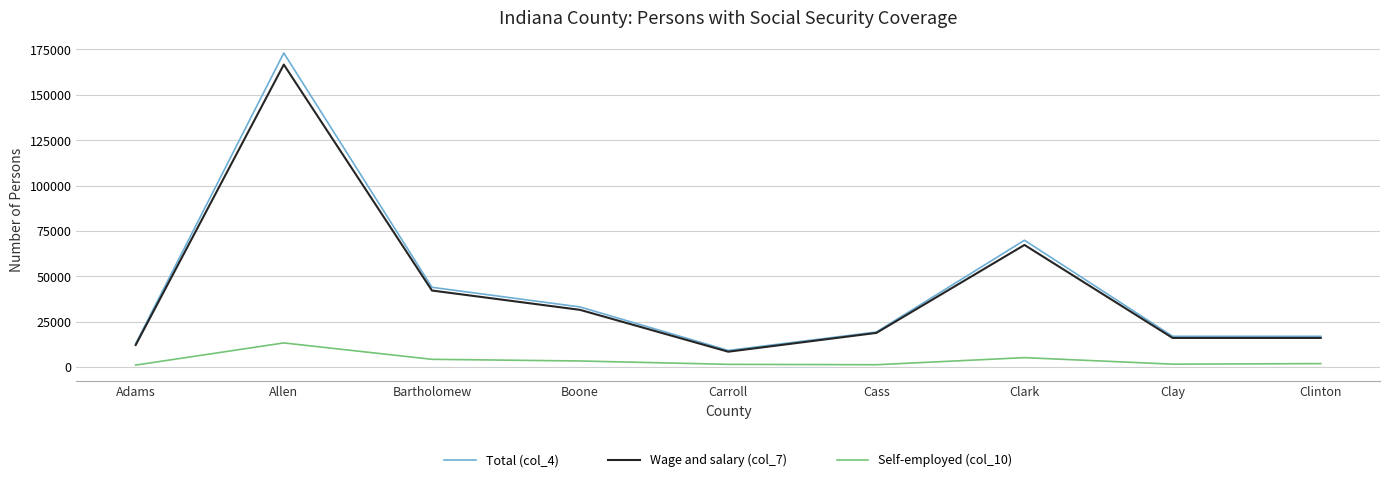

Is it true that Wage and salary (col_7) equals 31472 at Boone?

True